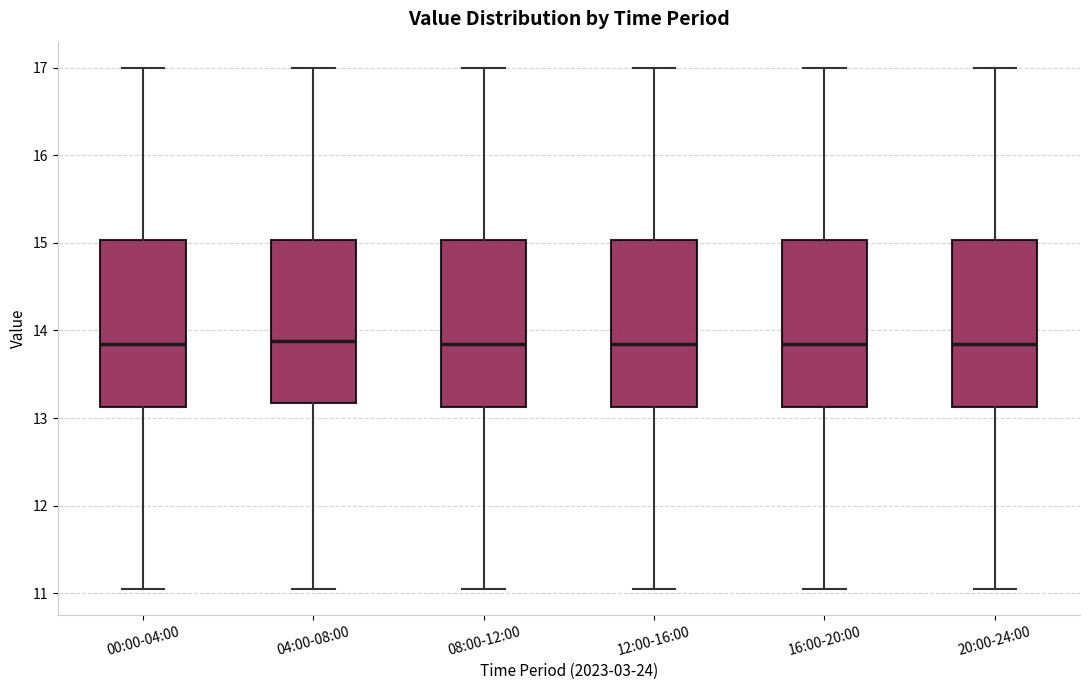

Where is the lower edge of the box for 20:00-24:00 on the y-axis? The values are not printed on the chart, so give them approximately, as read against the axis.

13.1